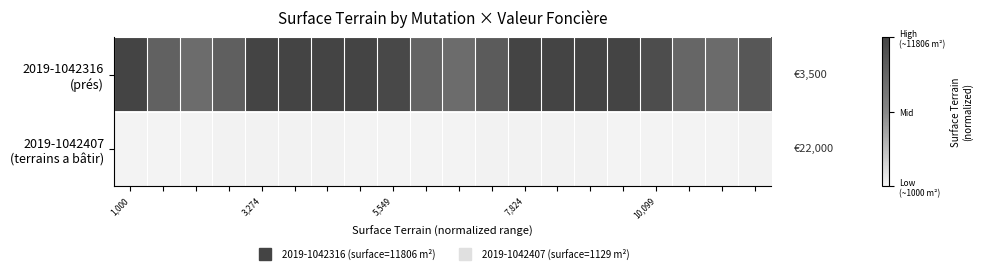

Which series has the largest range (max minus min)?

2019-1042316 (prés)